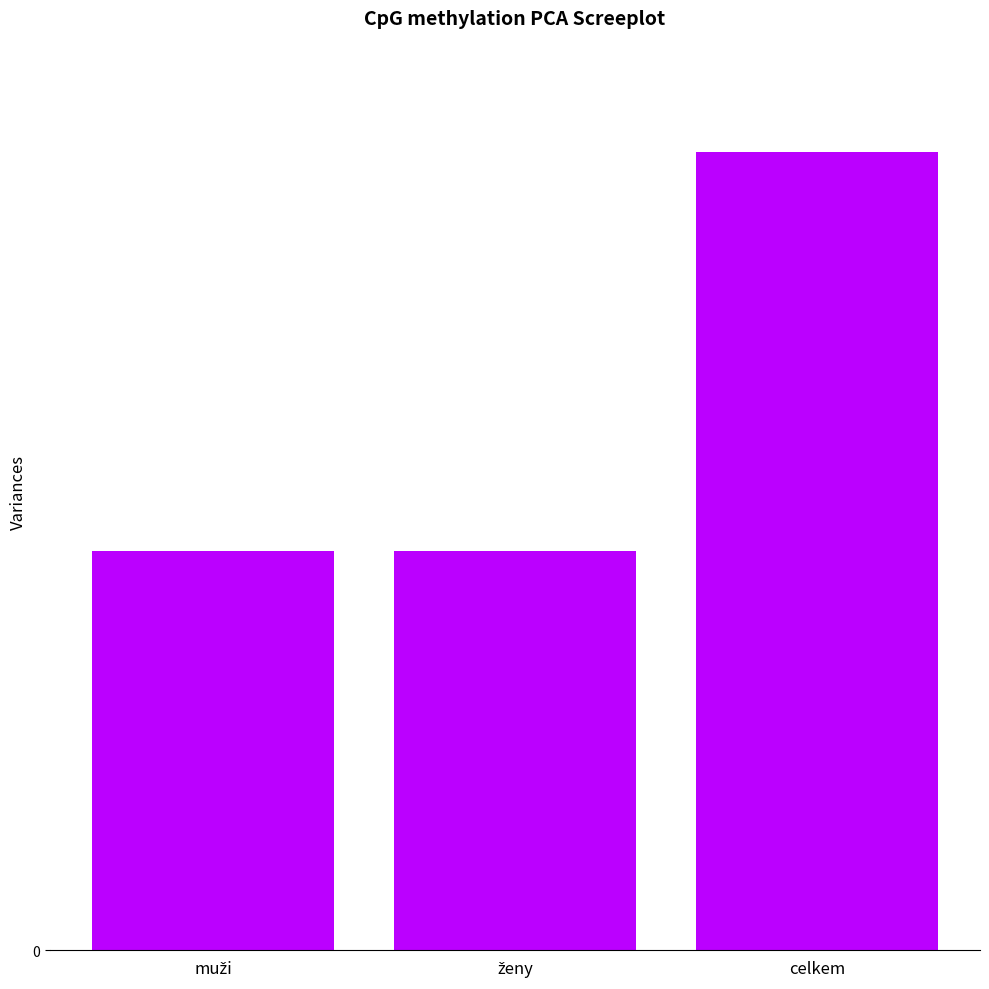

What is the maximum value shown in the chart?

100